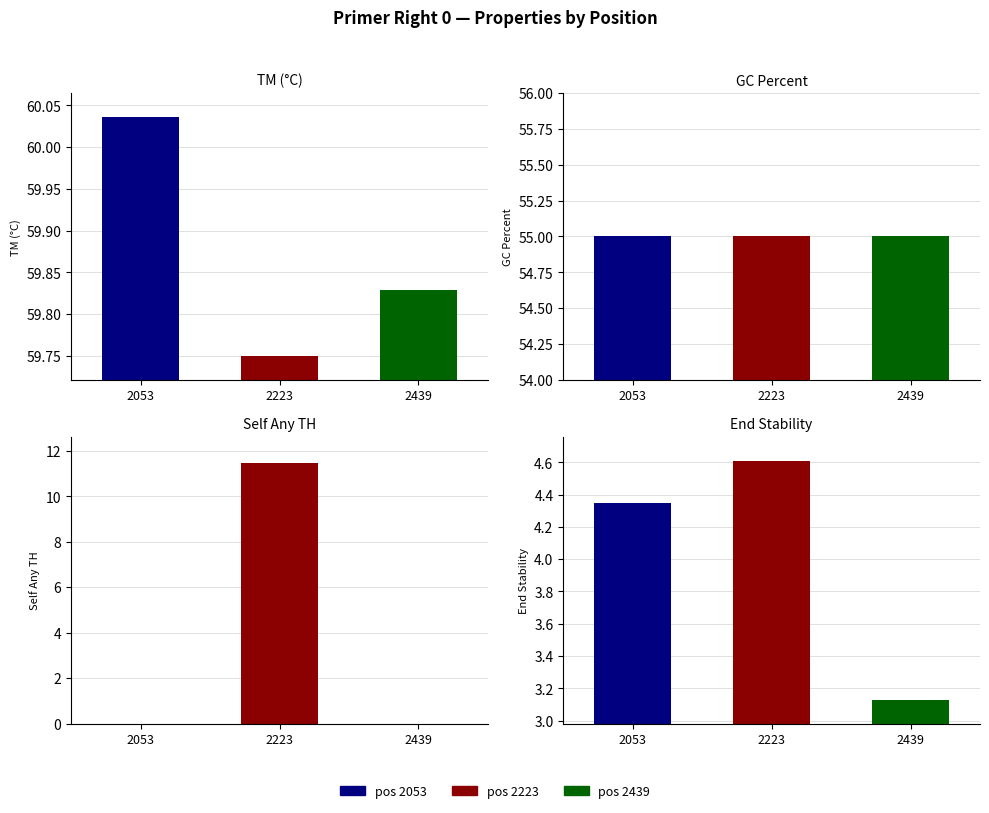

Reading left to right, what are all the values shown in this chart?

PRIMER_RIGHT_0_TM: 2053=60.0	2223=59.8	2439=59.8
PRIMER_RIGHT_0_GC_PERCENT: 2053=55.0	2223=55.0	2439=55.0
PRIMER_RIGHT_0_SELF_ANY_TH: 2053=0.0	2223=11.5	2439=0.0
PRIMER_RIGHT_0_END_STABILITY: 2053=4.3	2223=4.6	2439=3.1